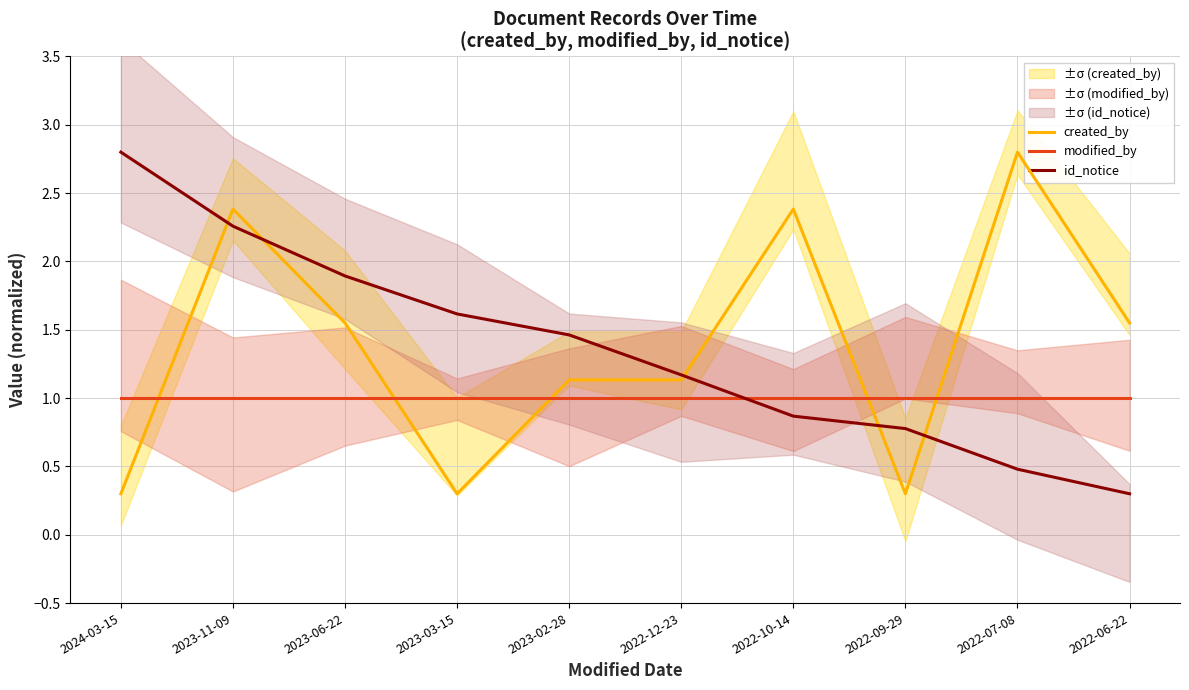

At which category does the chart reach its minimum across all series?

2024-03-15